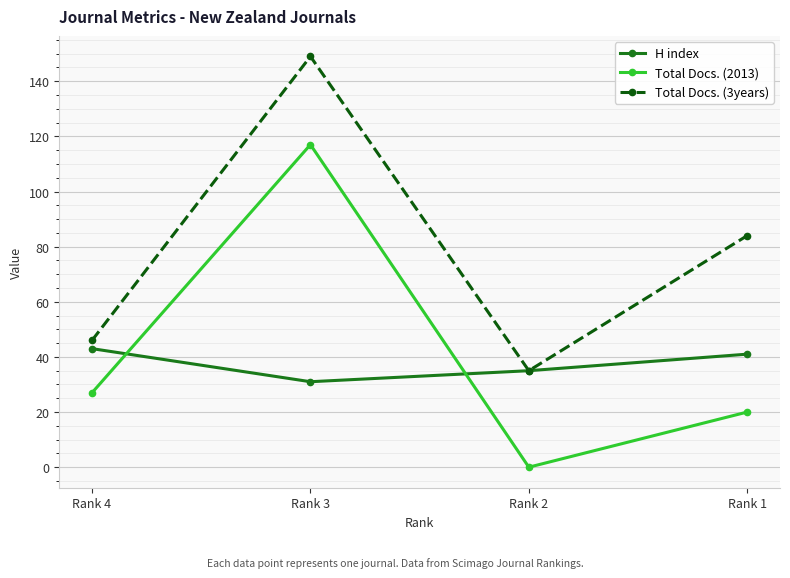

What is the difference between the highest and lowest values at Rank 1?

64